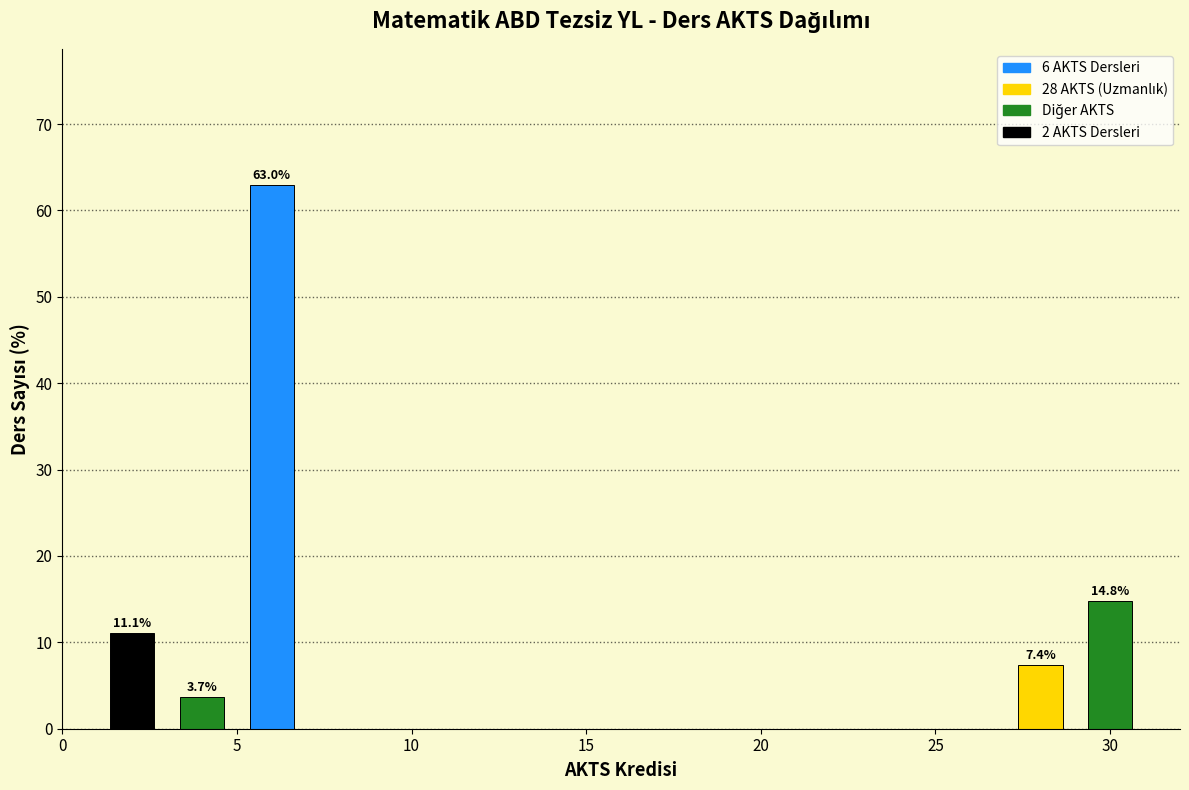

Over which range of the x-axis is the bar tallest?

5 to 7